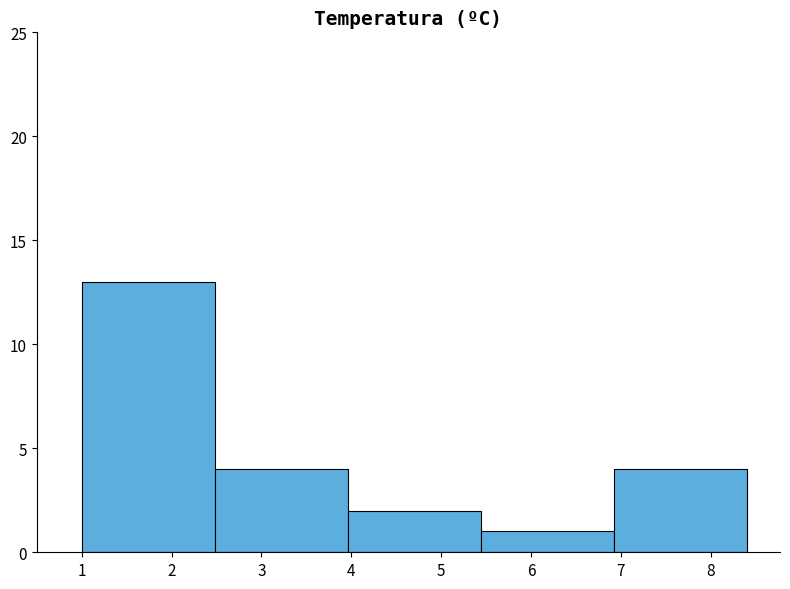

What is the height of the bar covering 1.00 to 2.48 on the x-axis? Neither the bar edges nor the heights are printed on the chart, so give them approximately, as read against the axes.

13